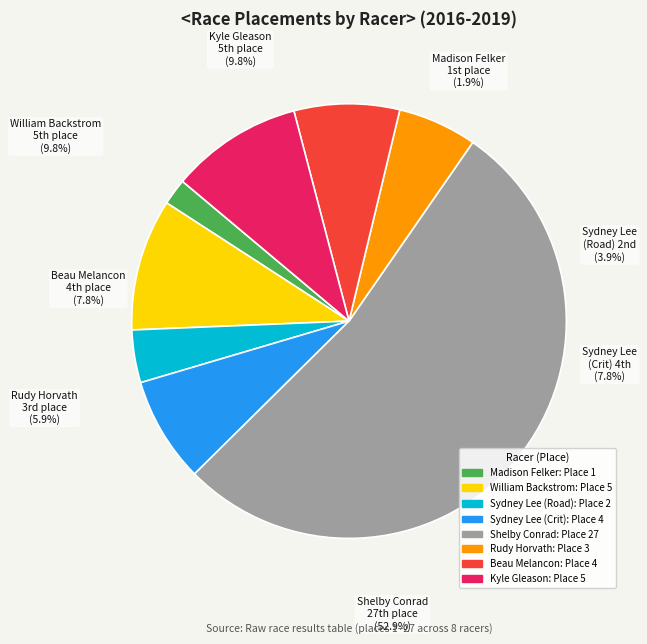

How many slices are in this pie chart?

8